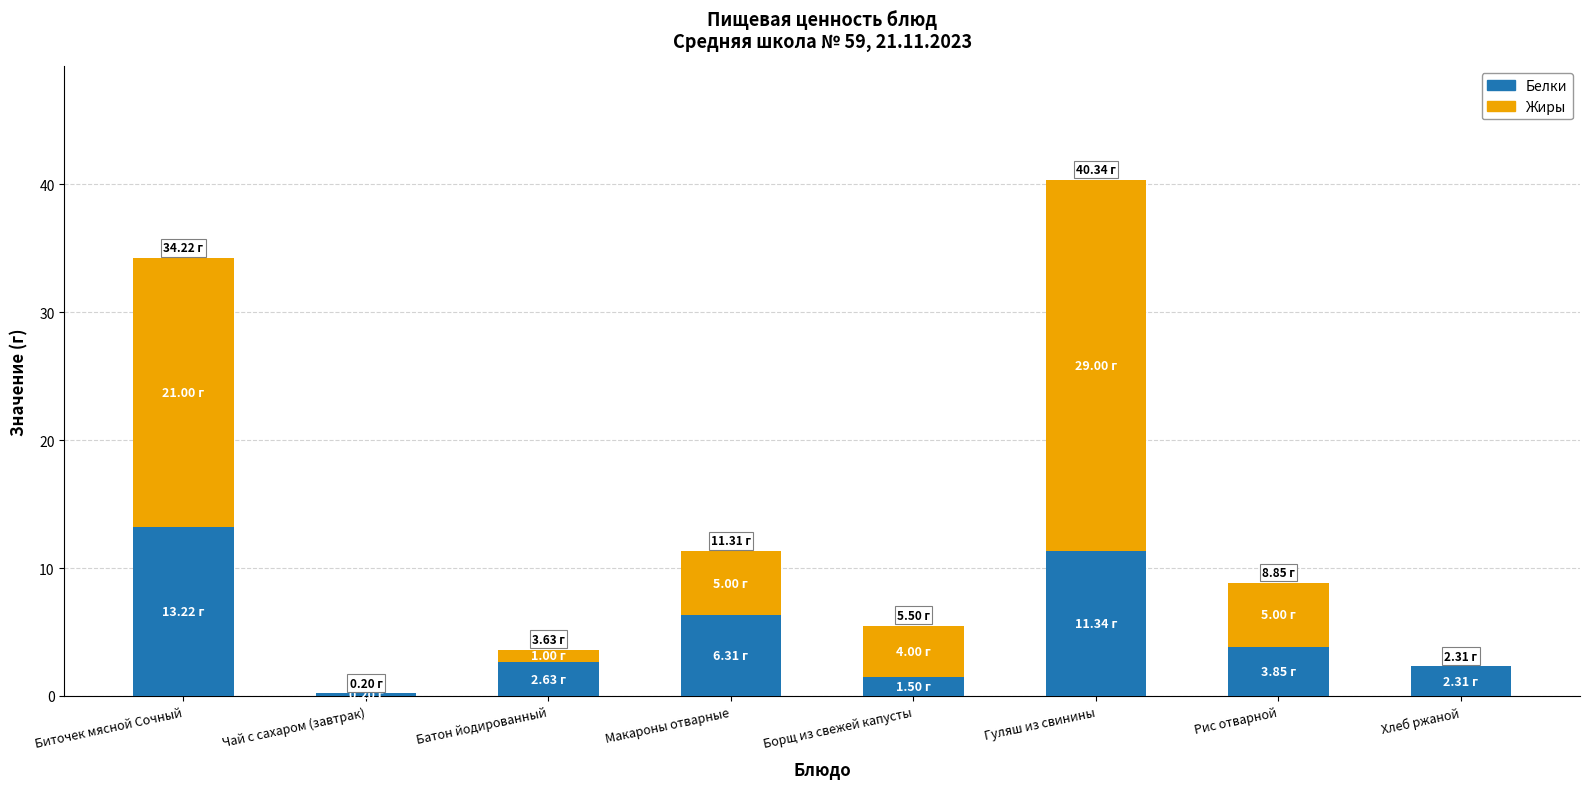

Is it true that Белки equals 13.2 at Биточек мясной Сочный?

True